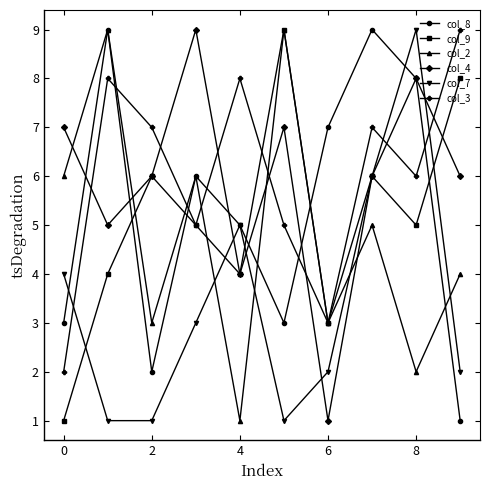

What is the greatest value displayed?

9